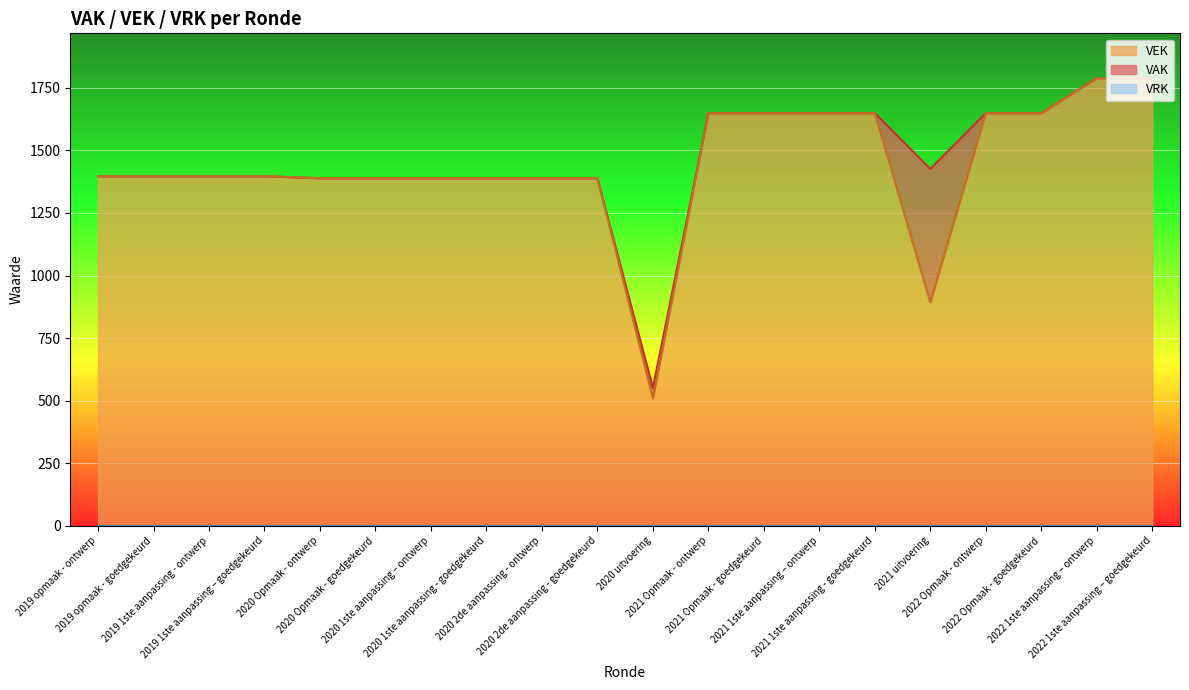

Between 2019 1ste aanpassing - ontwerp and 2020 2de aanpassing - goedgekeurd, which series saw the biggest shift?

VAK